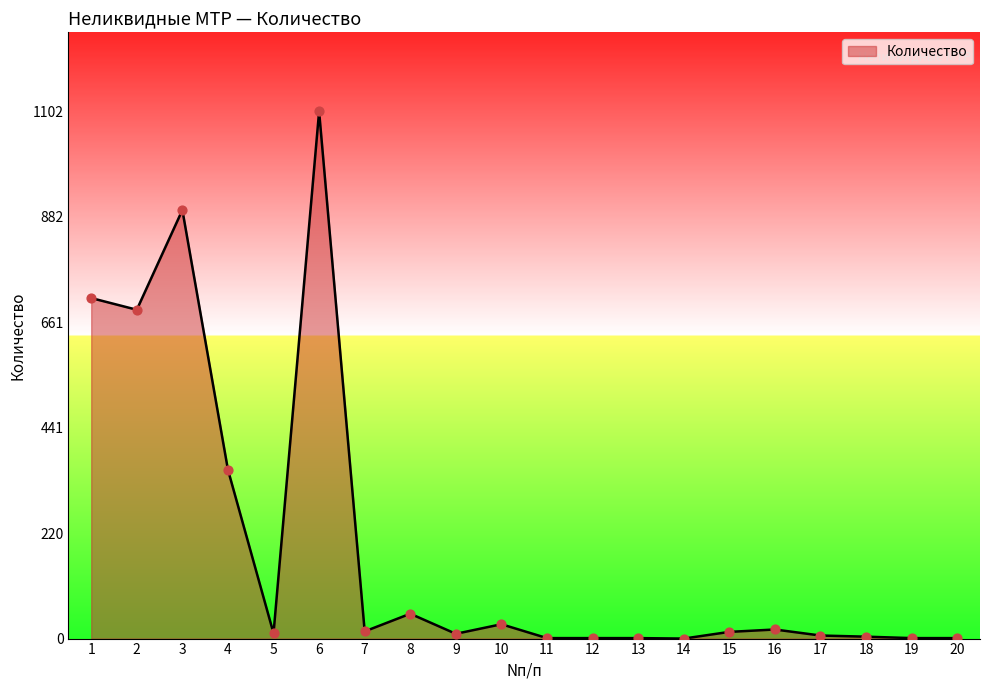

Which has a higher value, 2 or 7?

2